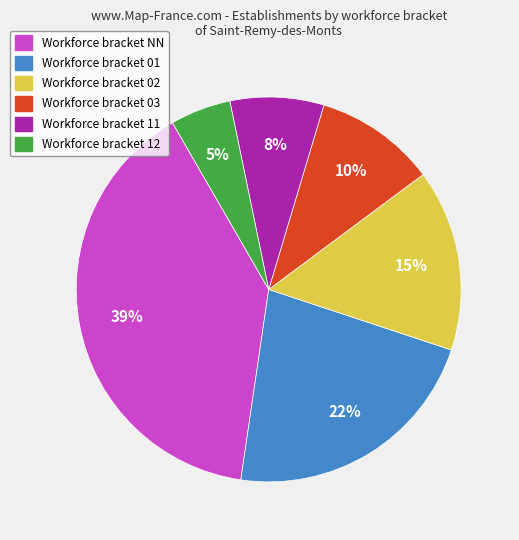

Does any single category account for the majority?

No